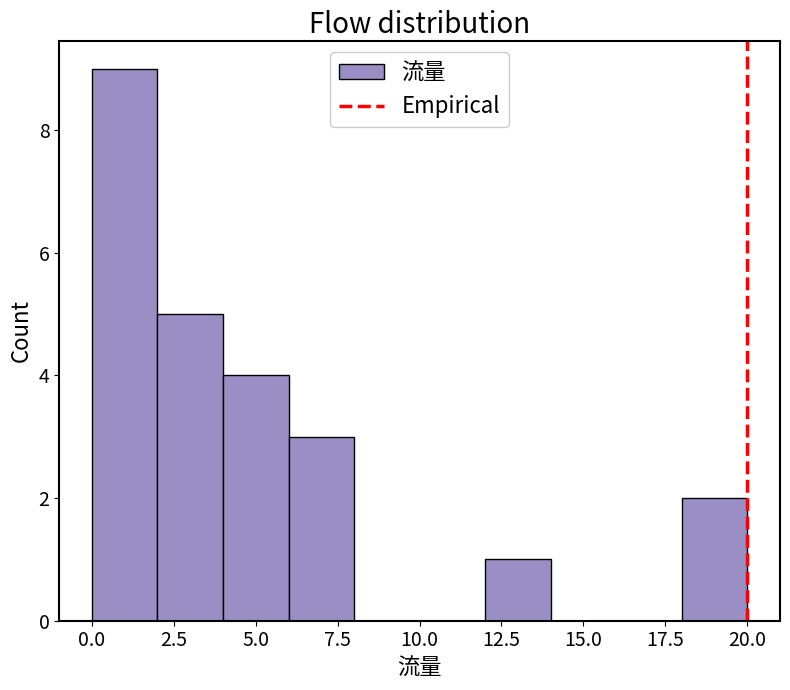

Reading left to right, list every bar in this chart as the range it spans on the x-axis followed by its height. The values are not printed on the chart, so give them approximately, as read against the axis.

0 to 2: 9
2 to 4: 5
4 to 6: 4
6 to 8: 3
8 to 10: 0
10 to 12: 0
12 to 14: 1
14 to 16: 0
16 to 18: 0
18 to 20: 2